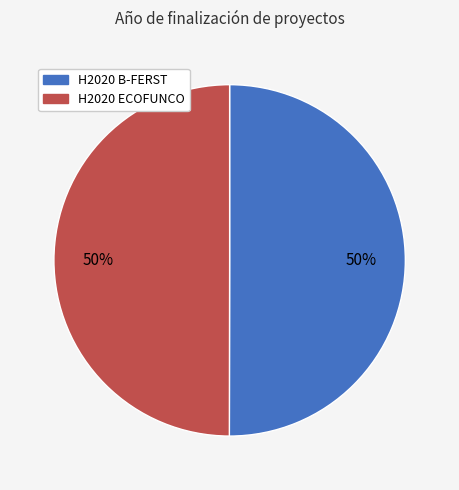

How many slices are in this pie chart?

2